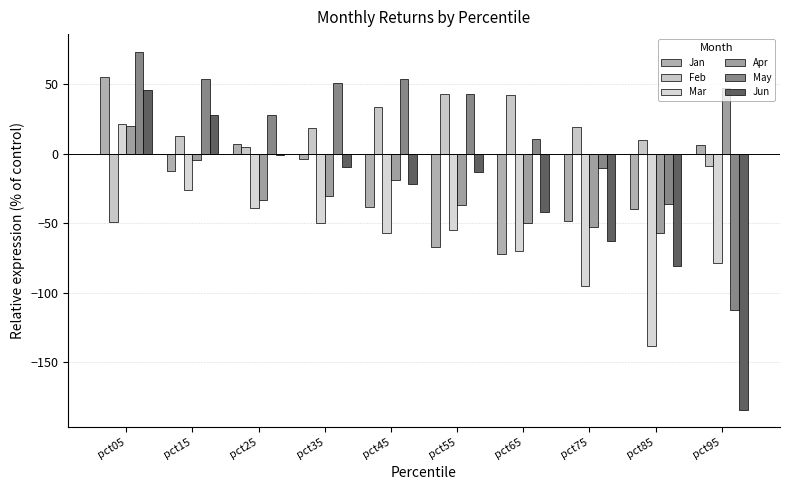

At which label is Mar closest to -58?

pct45